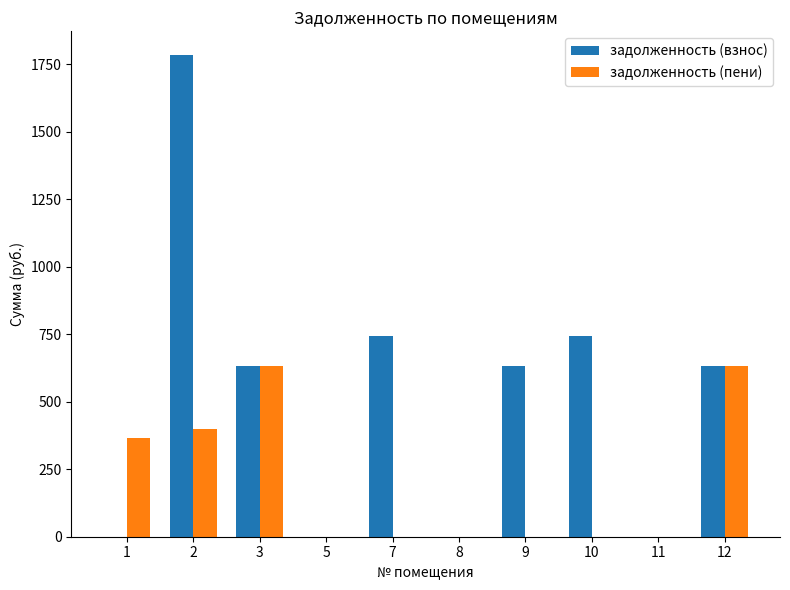

The value of задолженность (пени) at 9 is 0.0. True or false?

True